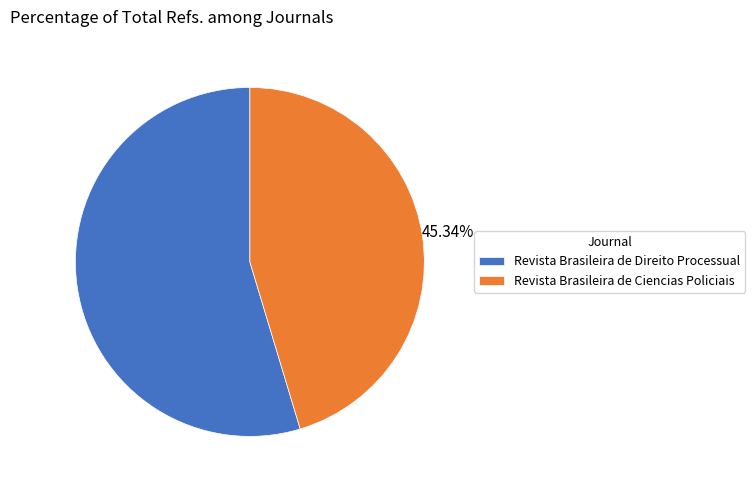

Count the number of slices in the pie.

2